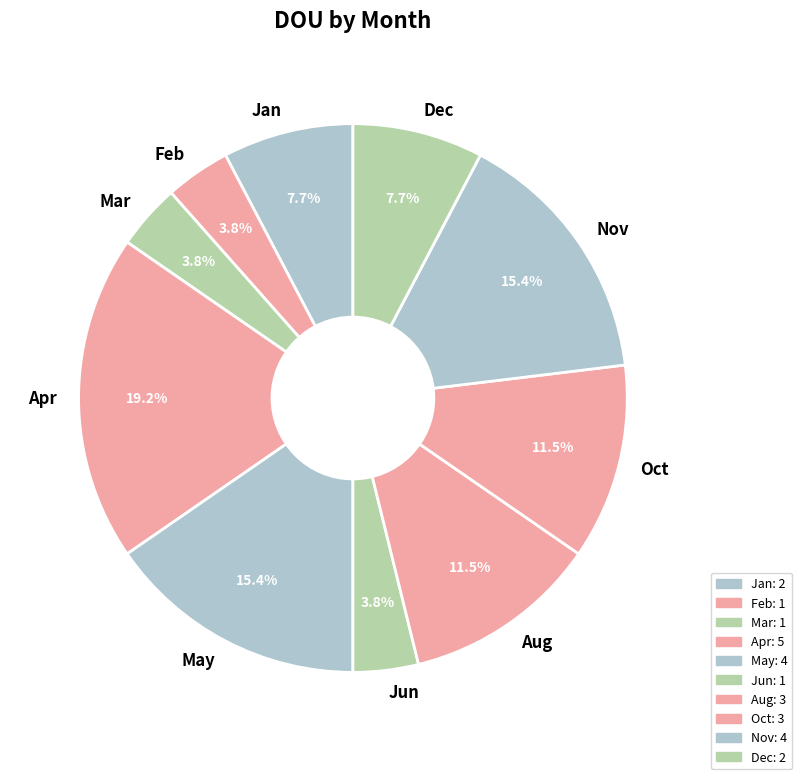

Which slice is the largest?

Apr